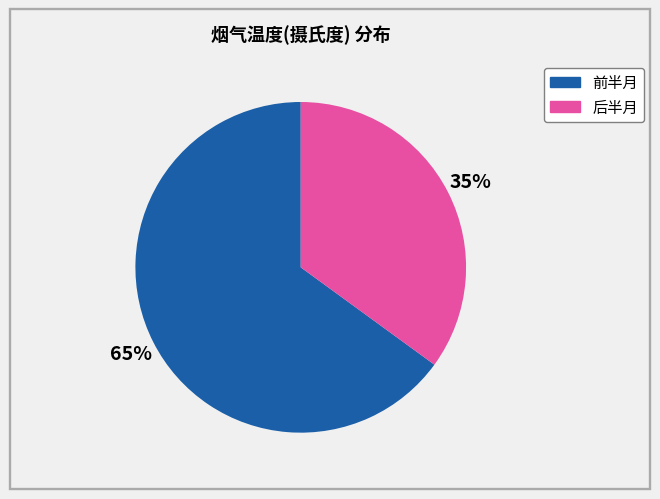

To the nearest percent, what is the difference between the largest and smallest slice percentages?

30%